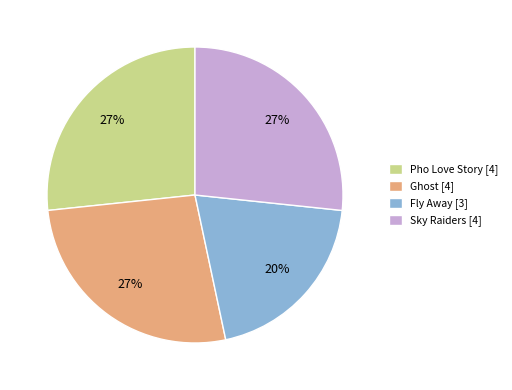

Which category has the smallest portion of the pie?

Fly Away